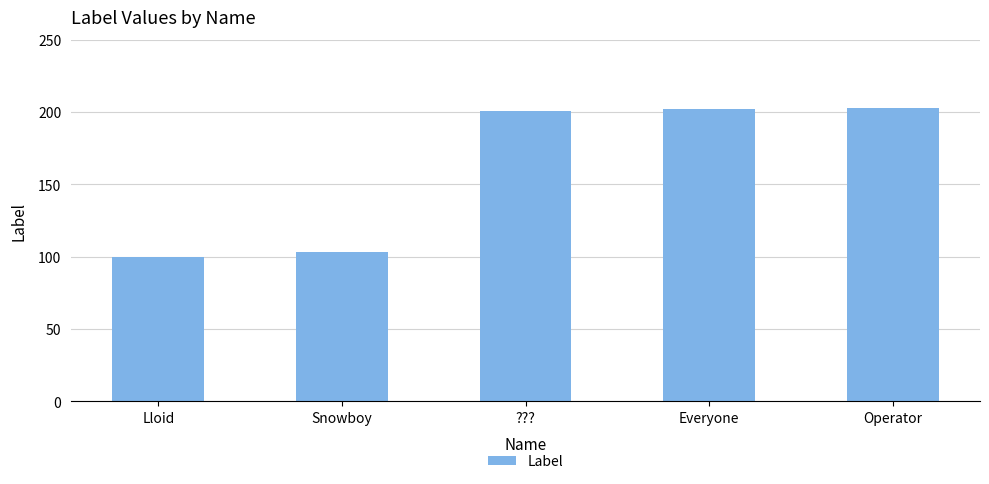

Between Lloid and Everyone, which is larger?

Everyone